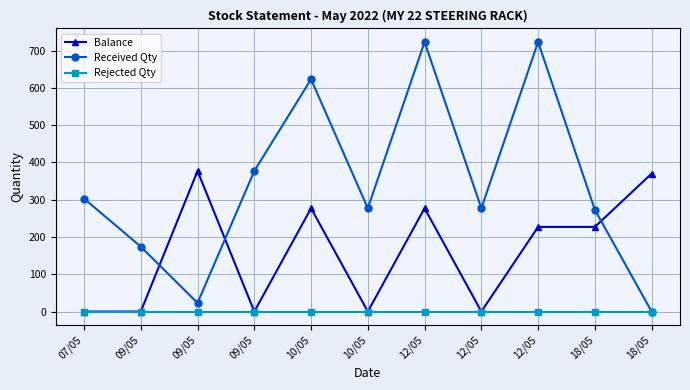

True or false: Received Qty and Rejected Qty intersect in this chart.

False